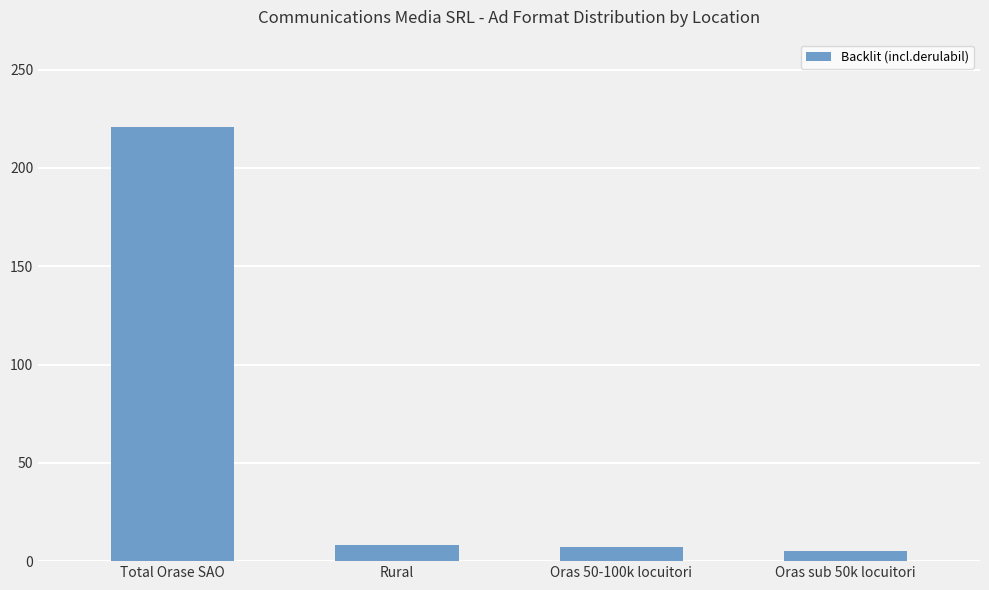

What is the greatest value displayed?

221